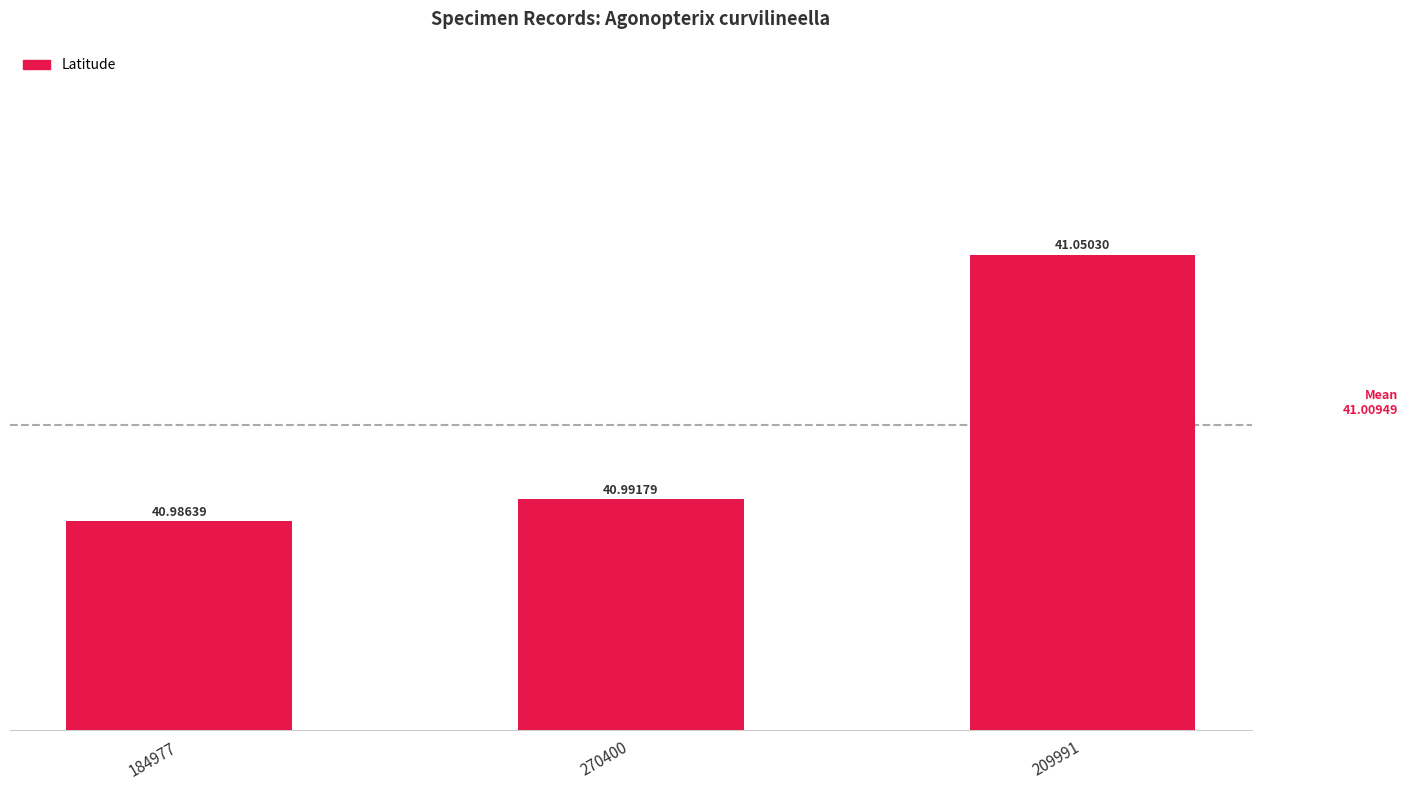

Is it true that the value at 184977 is 11.5?

False